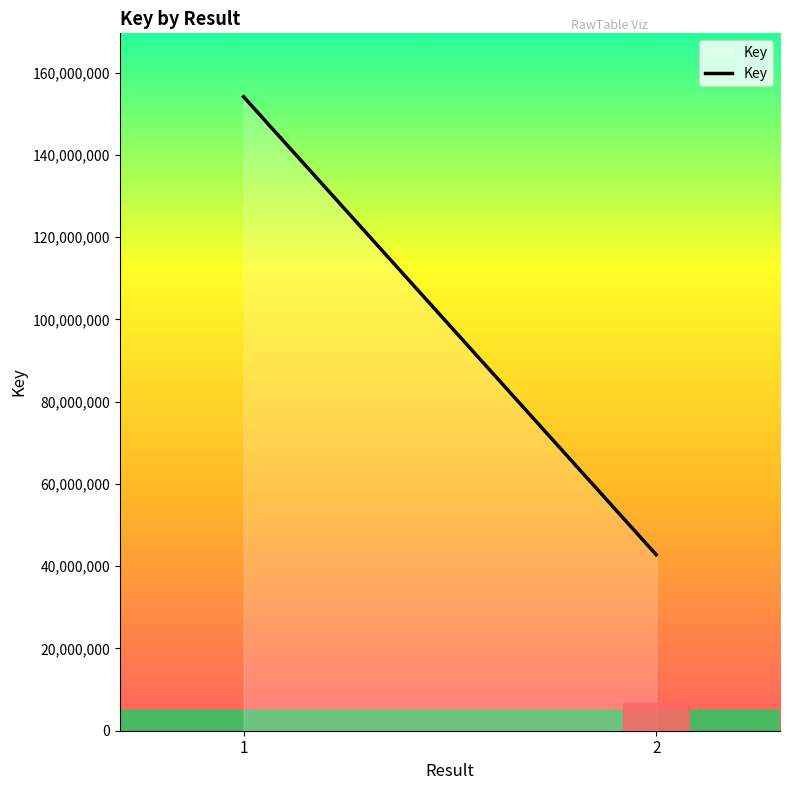

Where is the data nearest to the value 98459639?

1